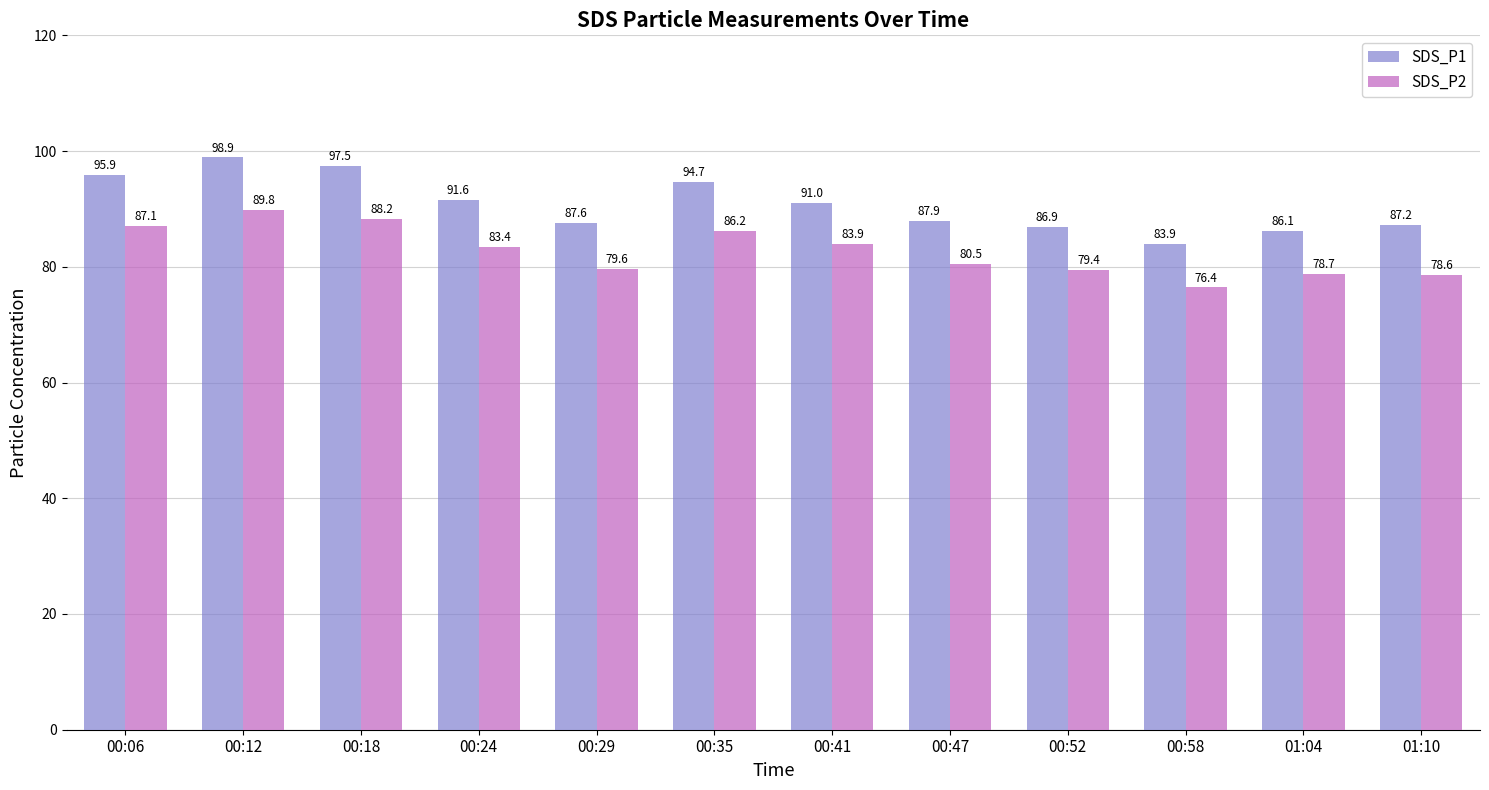

How many bars are there in total?

24